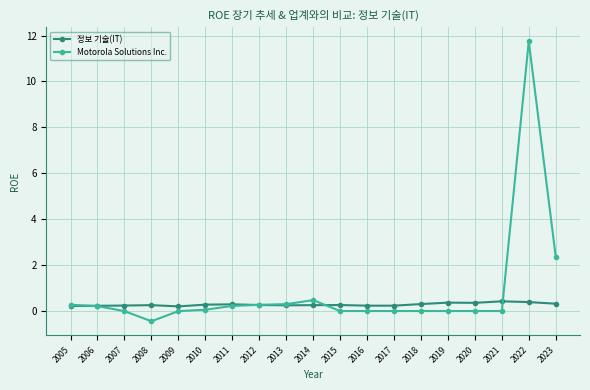

Read the 정보 기술(IT) value at 2011.

0.3